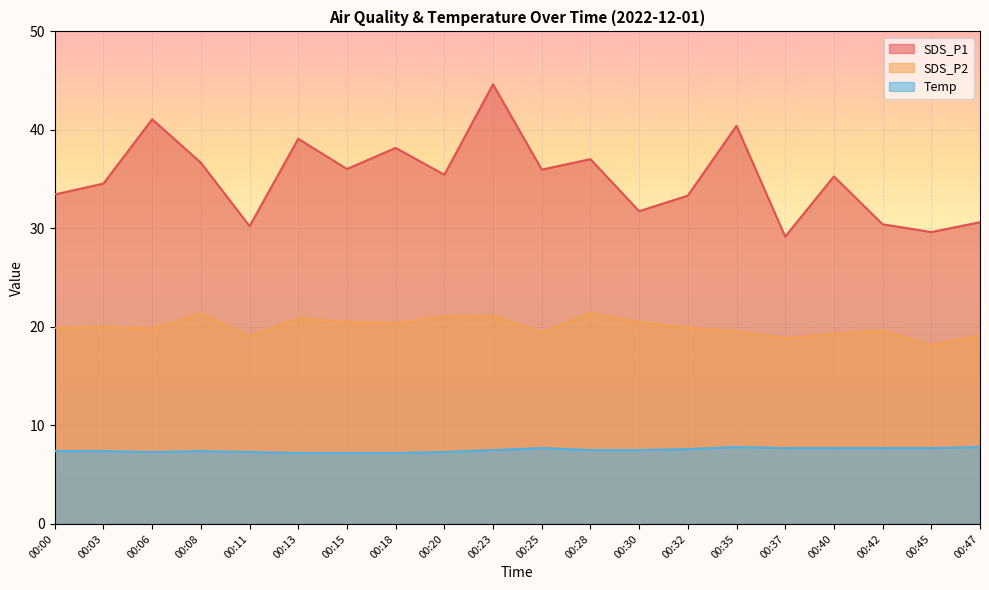

At how many categories does at least one series exceed 27?

20